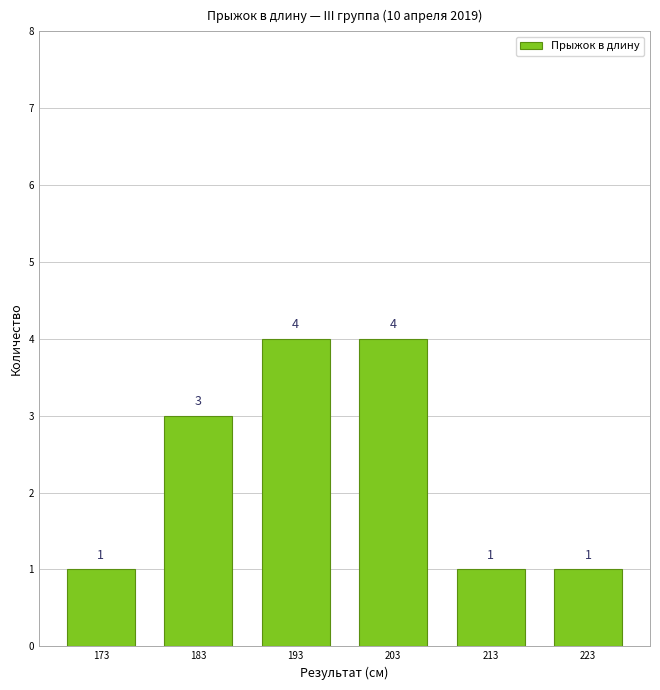

How tall is the bar that spans 178 to 188 on the x-axis?

3